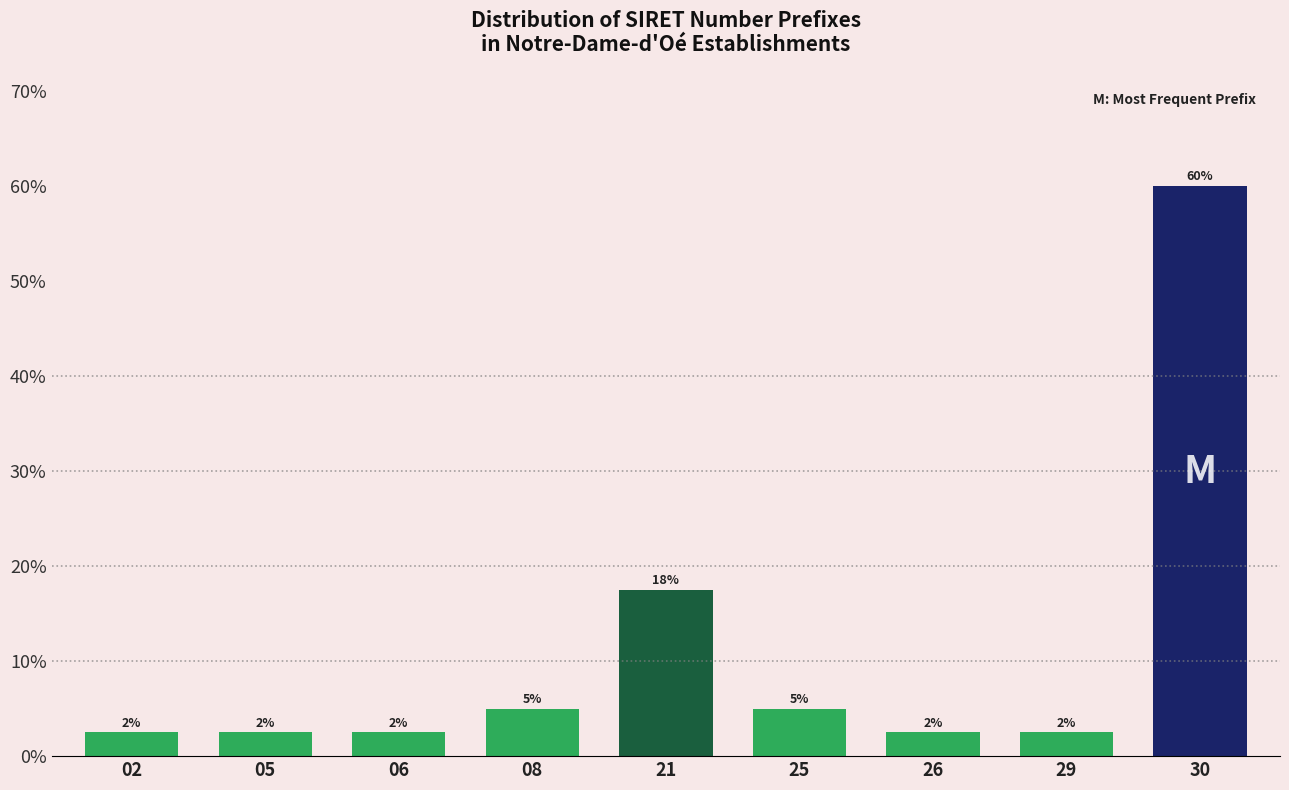

Are the bars horizontal?

No